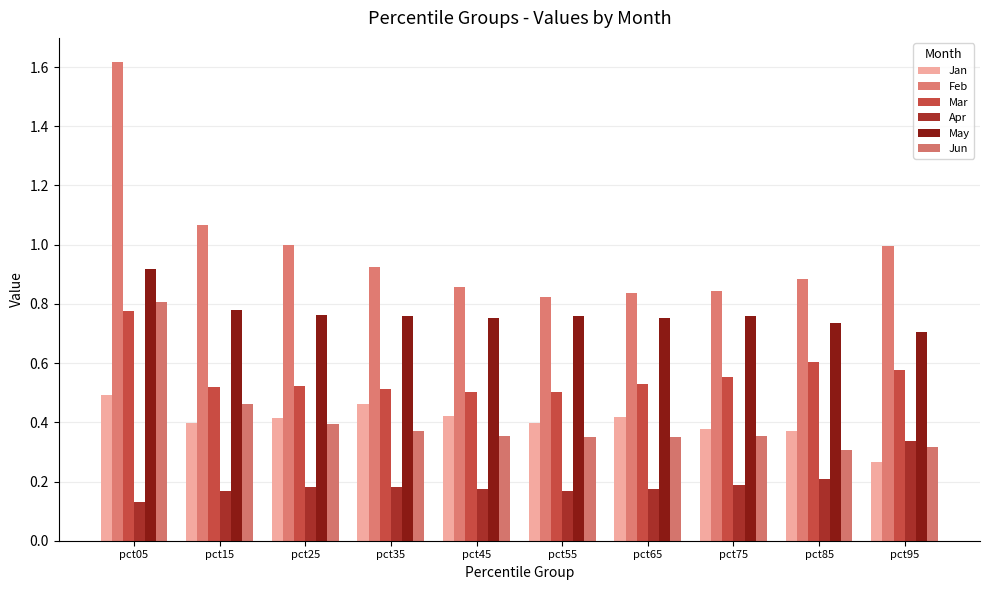

Are the bars grouped side by side (vs. stacked)?

Yes